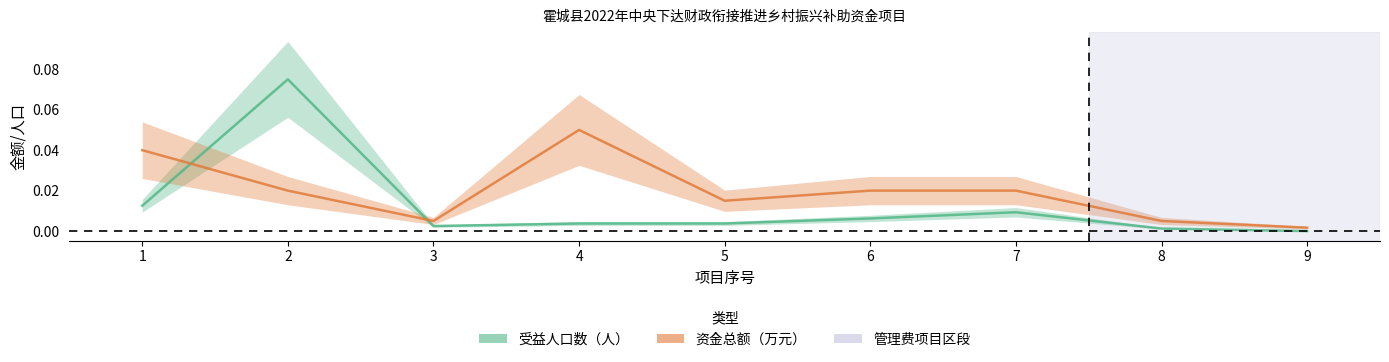

At which category does 资金总额（万元） reach its first local valley?

3